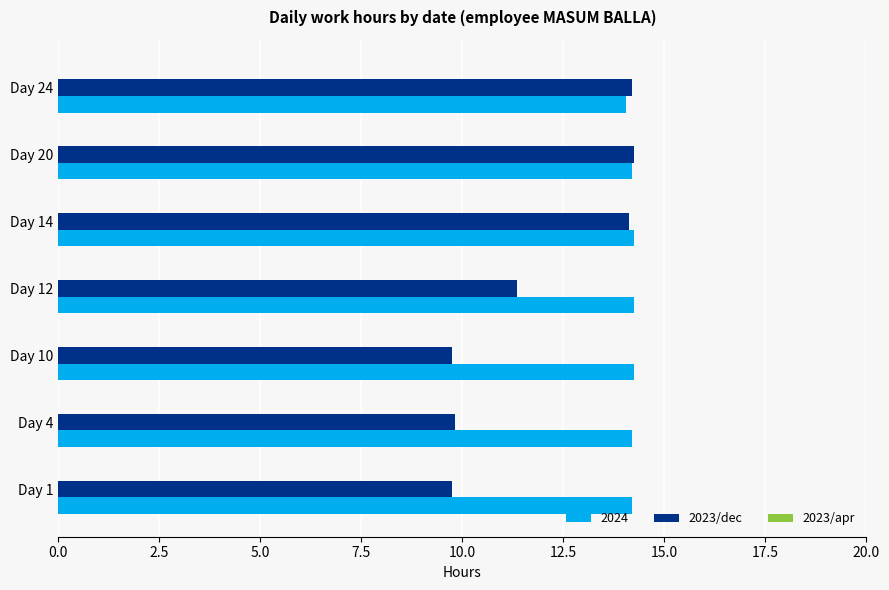

Which series has the largest range (max minus min)?

2023/dec